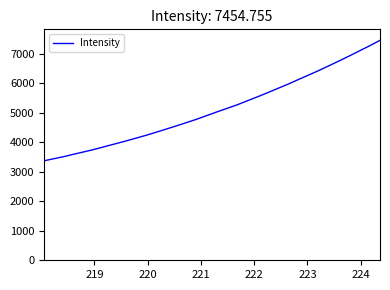

What is the difference between the maximum and minimum values?

4081.5